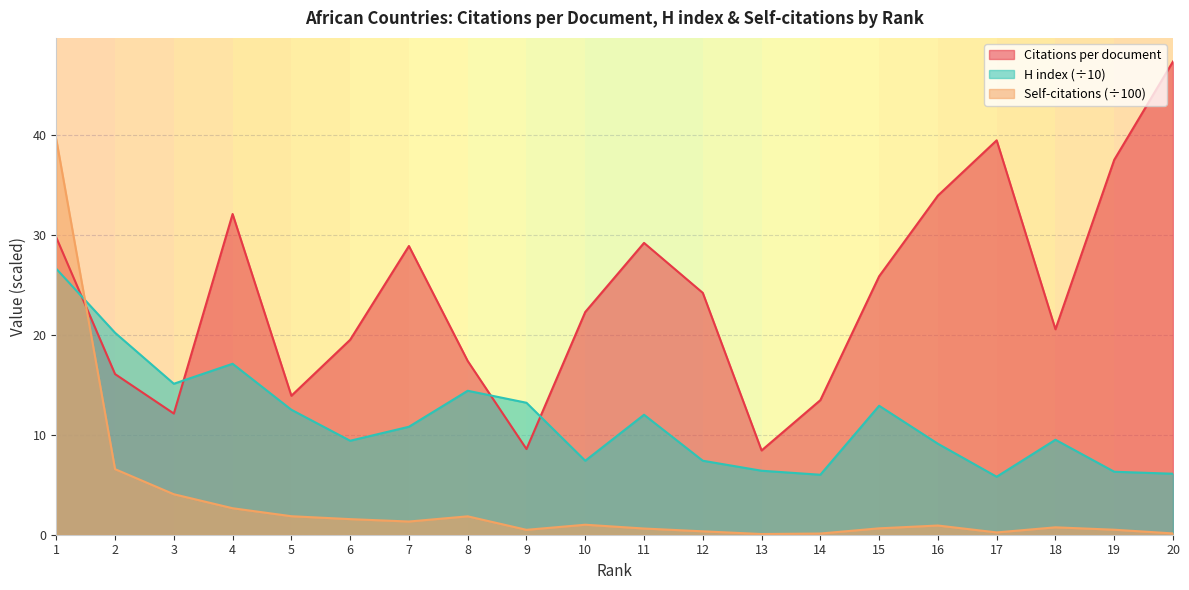

The Citations per document series shows 27.3 at 6. True or false?

False